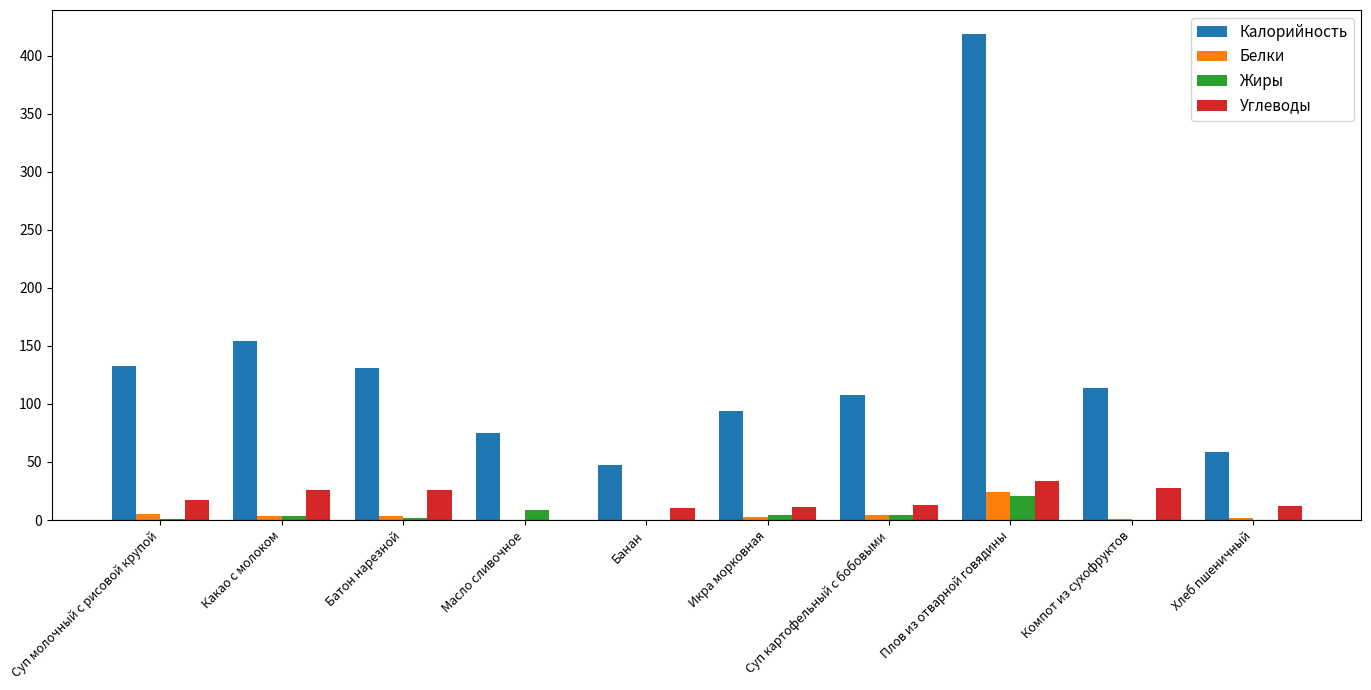

Is the value of Калорийность at Батон нарезной greater than the value of Углеводы at Икра морковная?

Yes